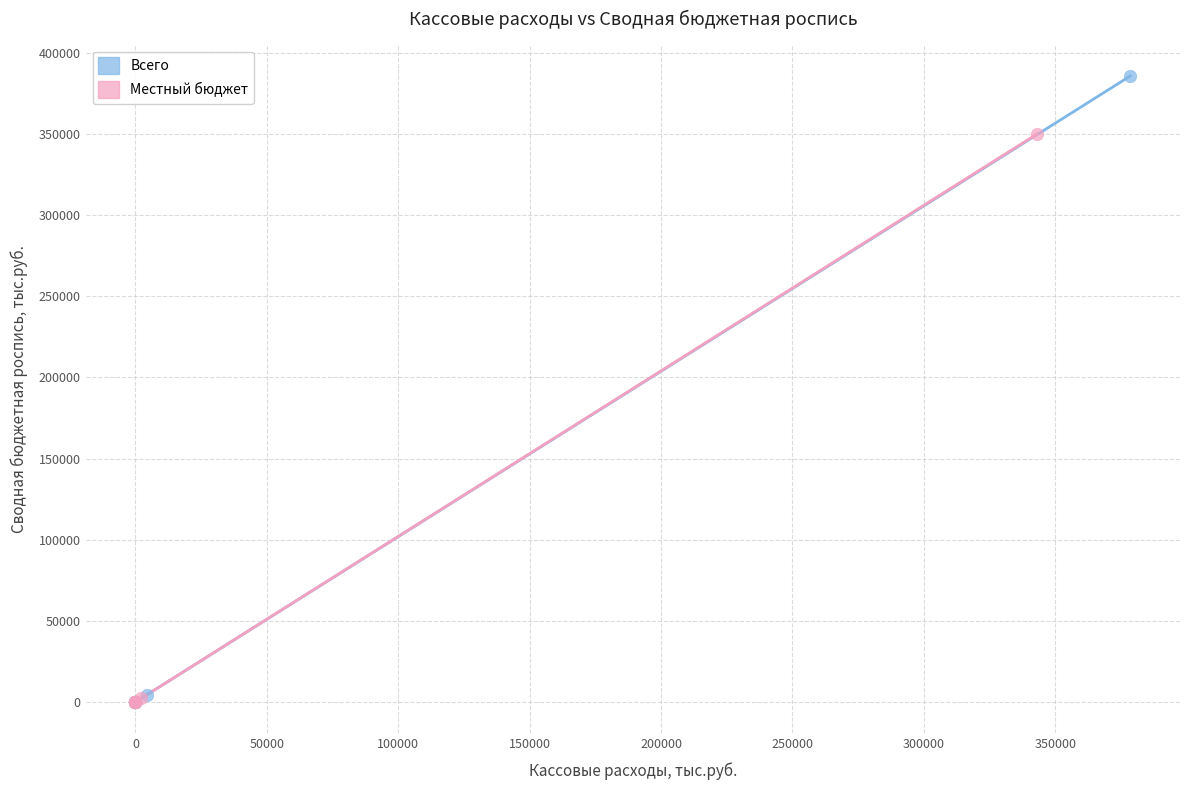

Which series reaches the maximum Y coordinate?

Всего